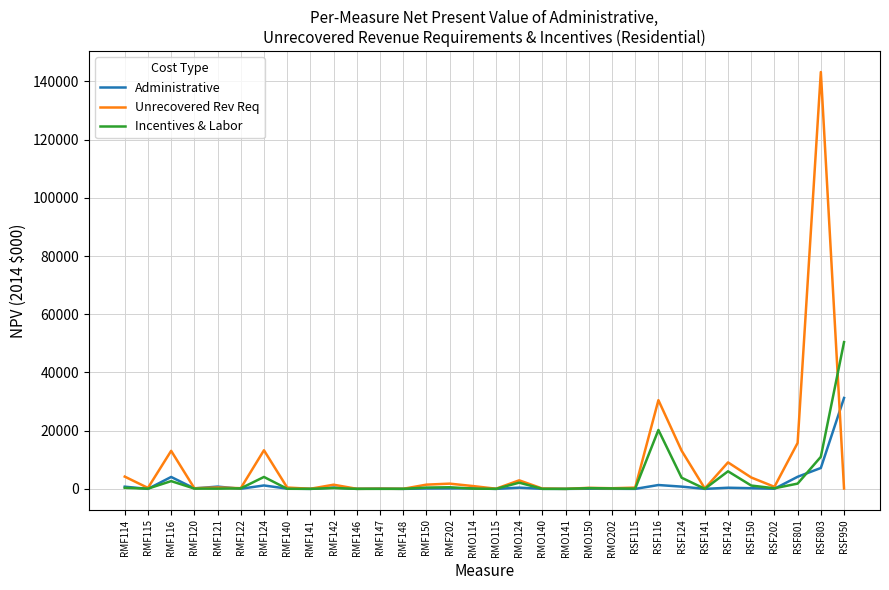

What are all the series names shown in the legend?

Administrative, Unrecovered Rev Req, Incentives & Labor